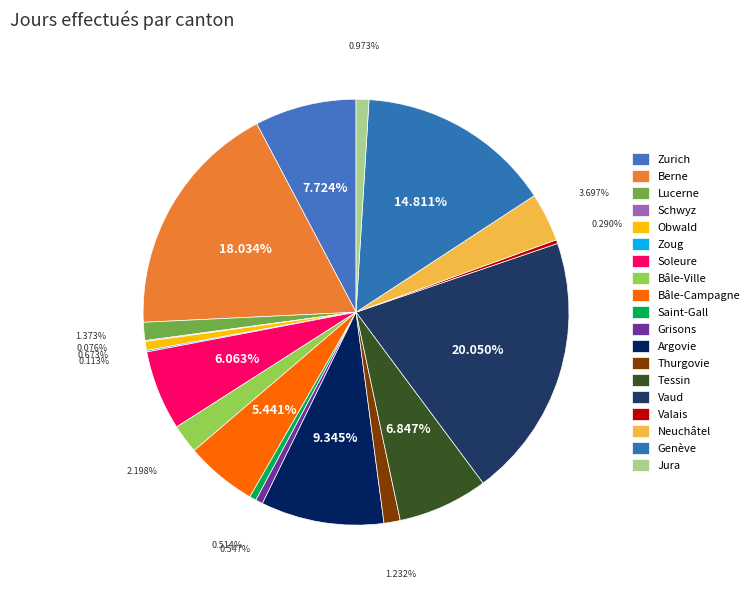

Is Argovie the majority of the pie?

No